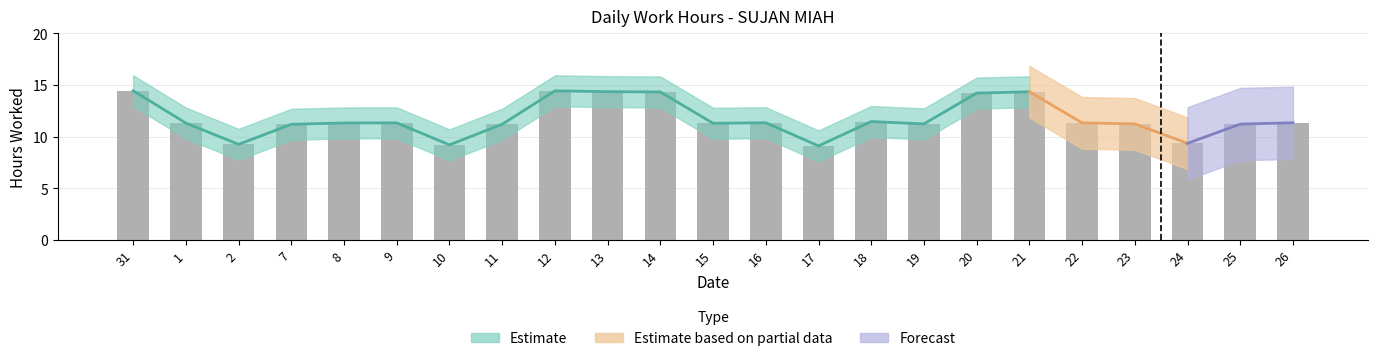

What position from the left is 19?

16